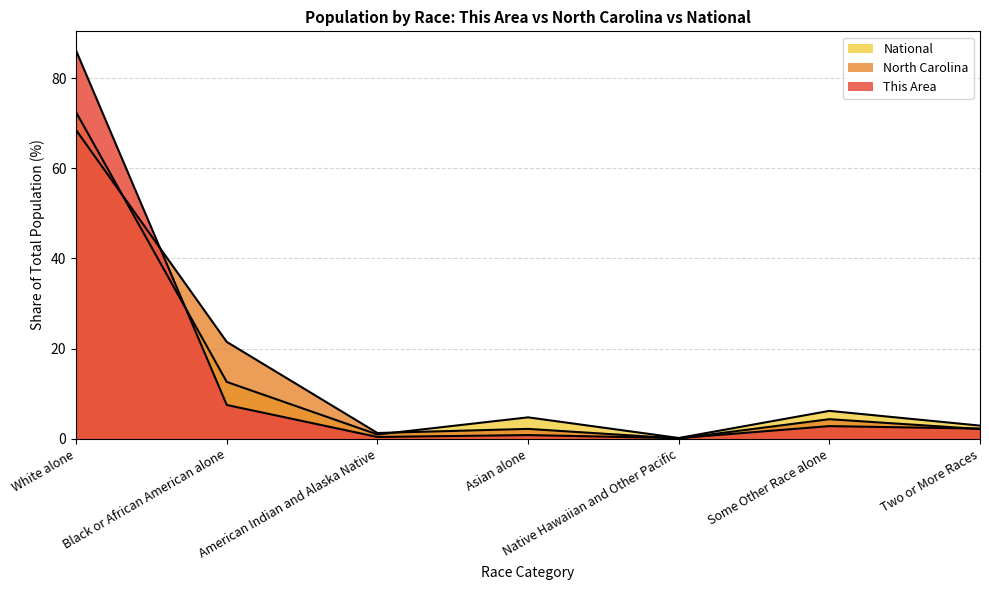

What is the highest value of the This Area series?

86.1